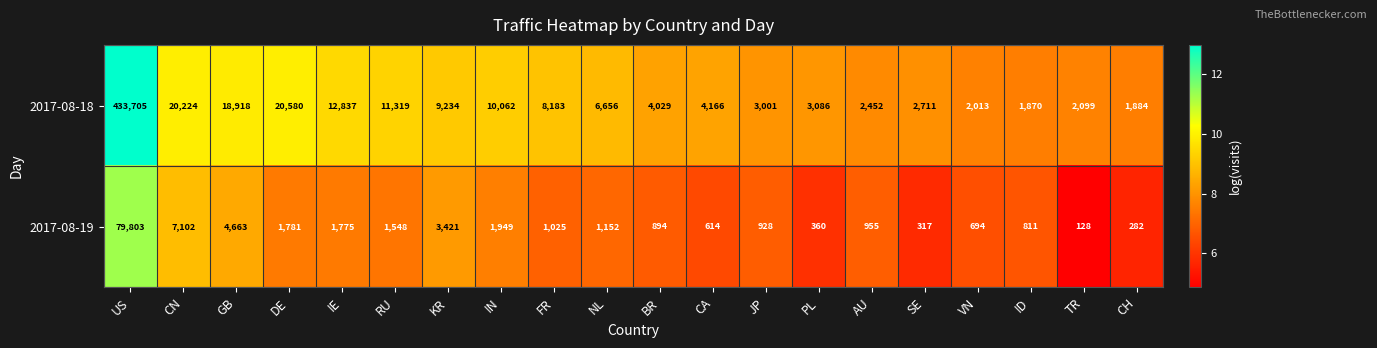

How many data points in 2017-08-18 are less than 6656?

10